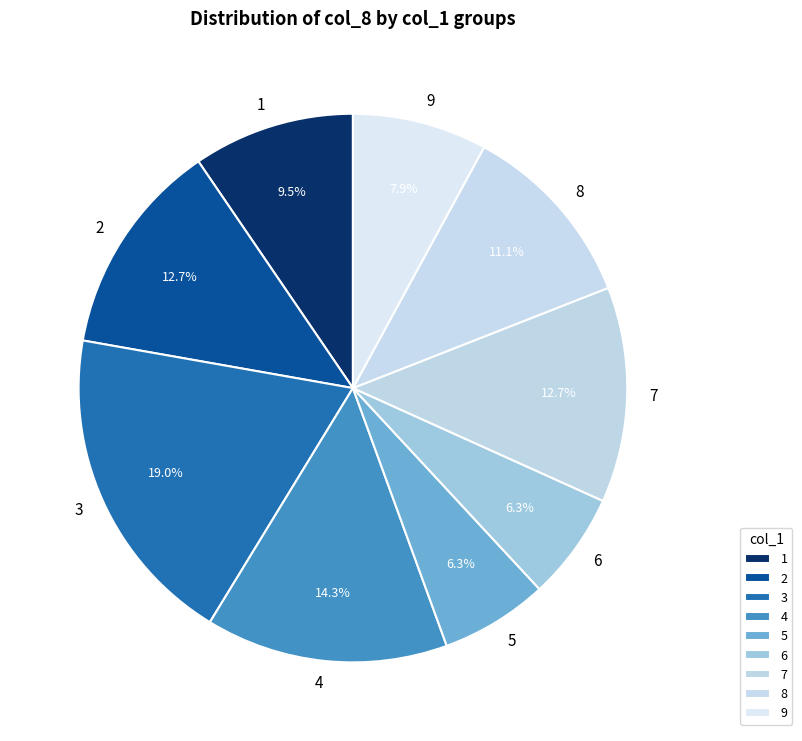

Does any single category account for the majority?

No